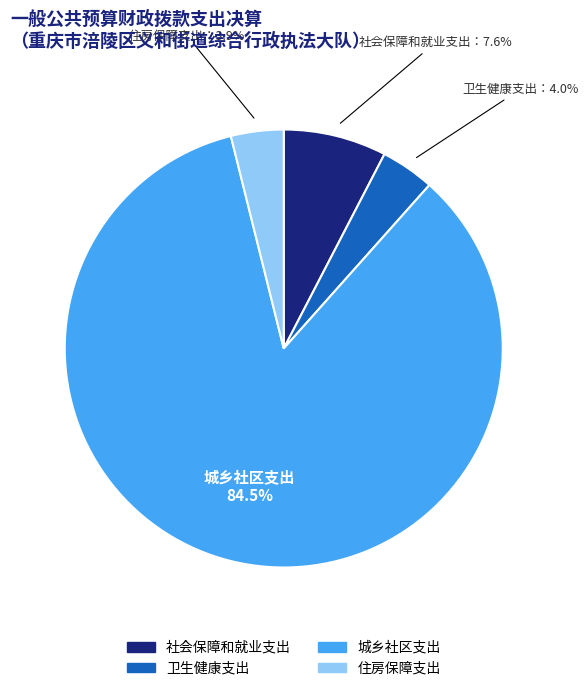

How many slices are in this pie chart?

4